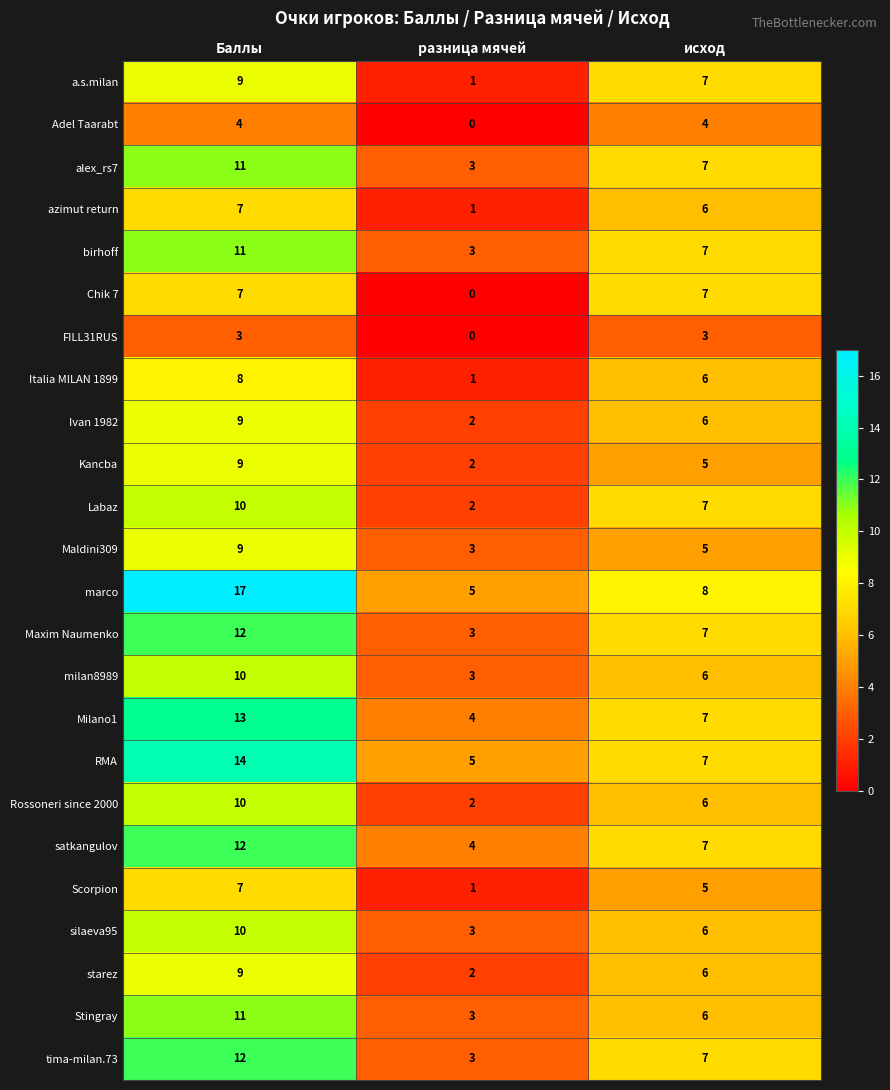

How many data points does each series have?

3